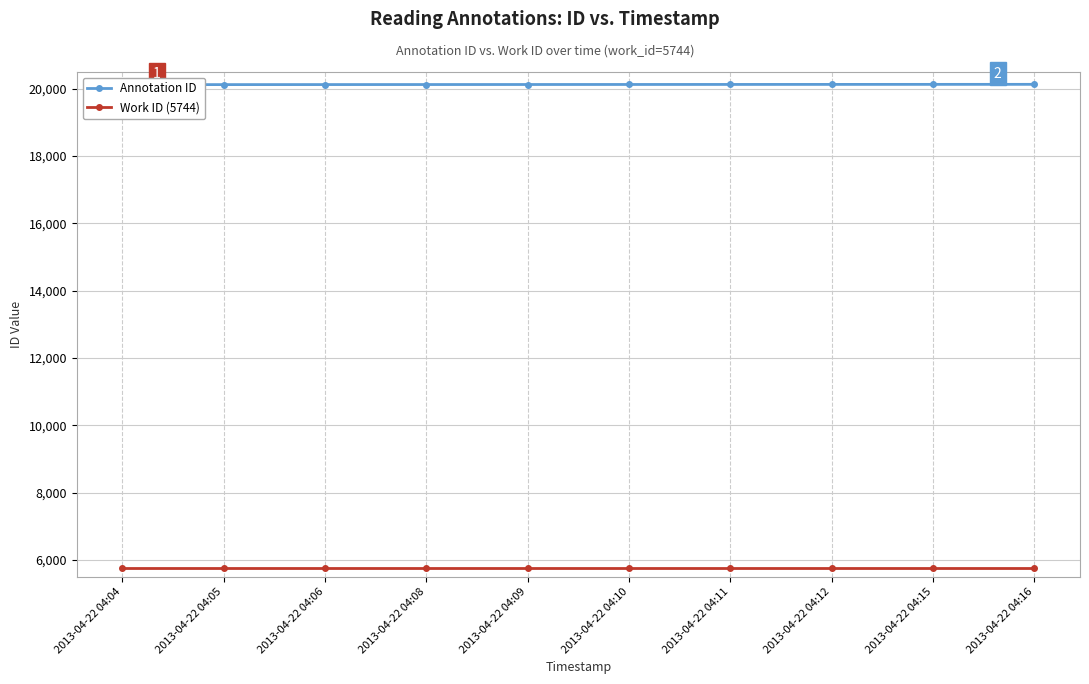

Rank the series by their average value, from lowest to highest.

Work ID (5744), Annotation ID